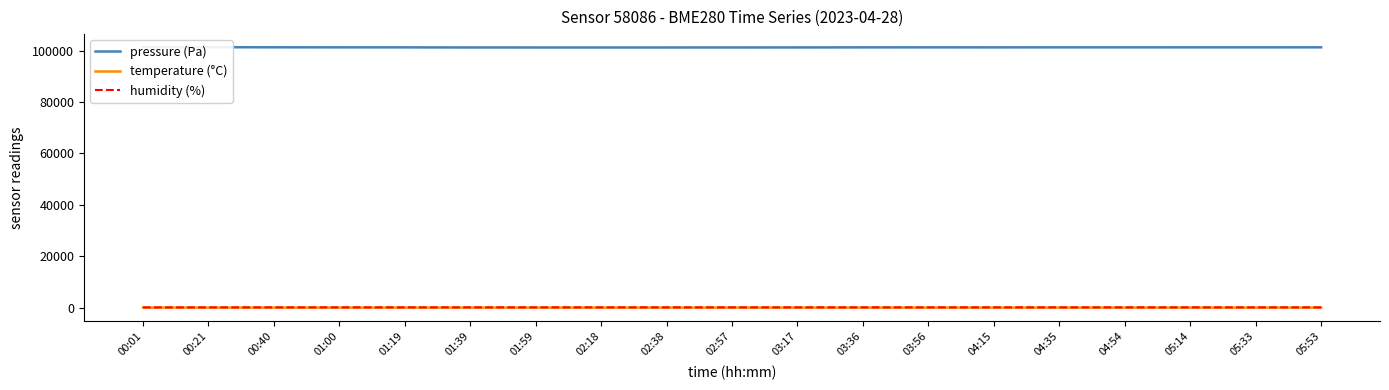

At which category does temperature (°C) reach its first local peak?

04:54